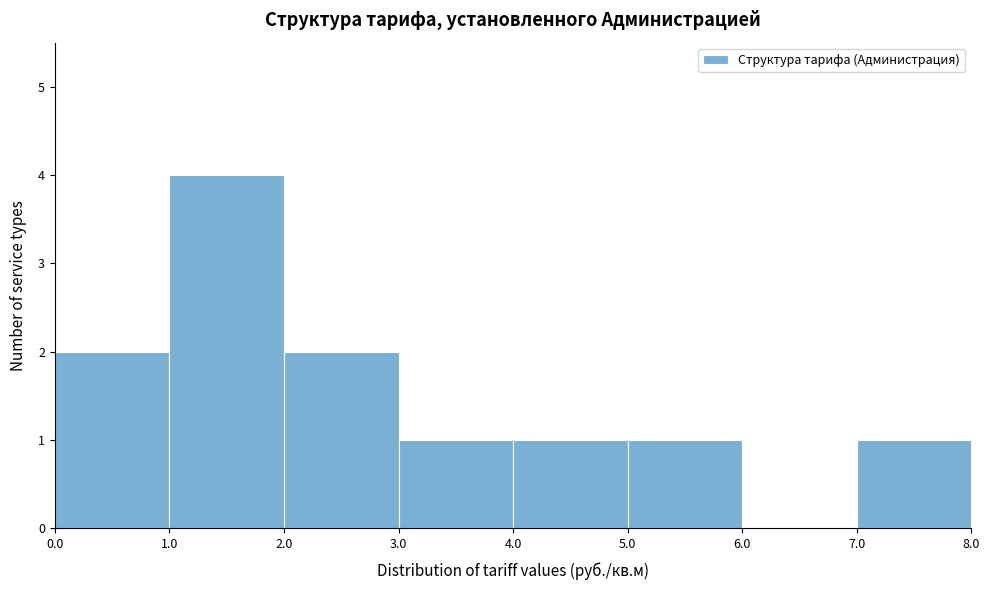

Over which range of the x-axis is the bar tallest?

1.0 to 2.0